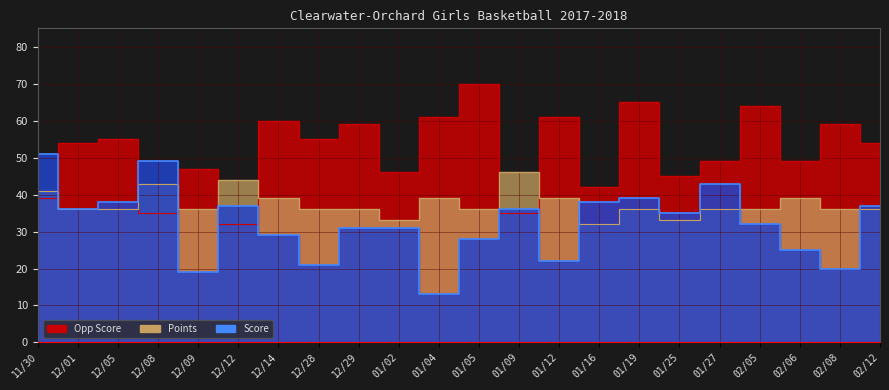

At how many categories does at least one series exceed 65?

1